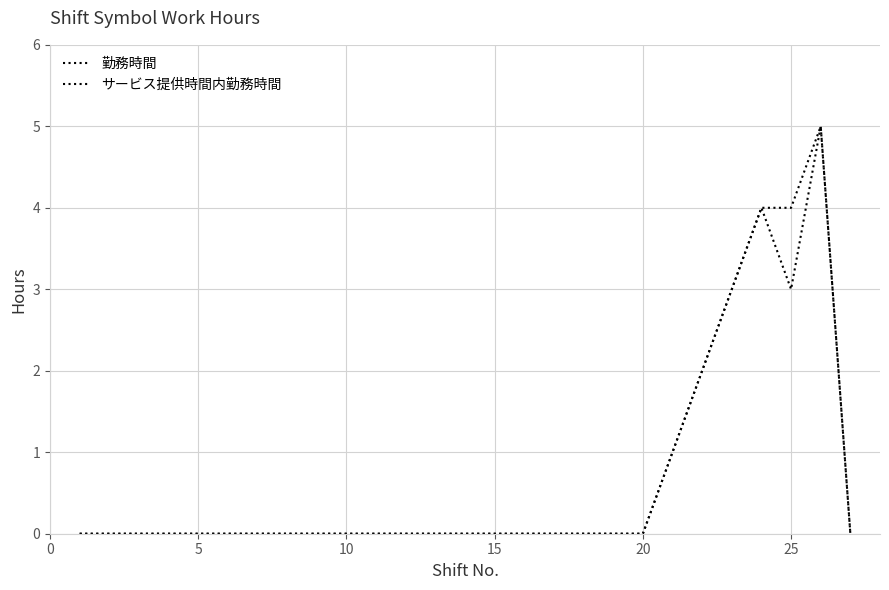

Is this an area chart (filled region under the line)?

No